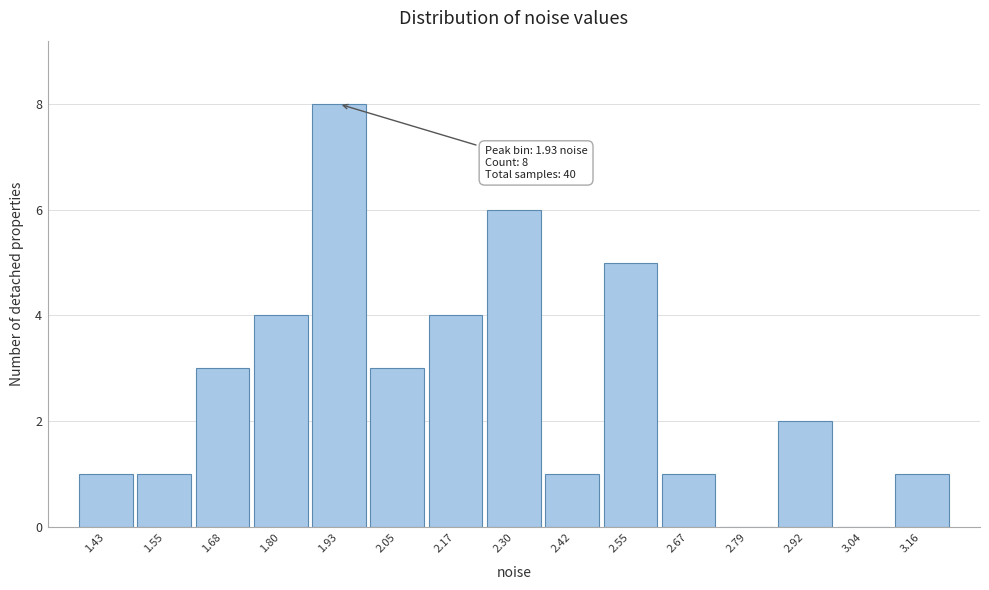

Which range on the x-axis has the tallest bar?

1.86 to 1.98